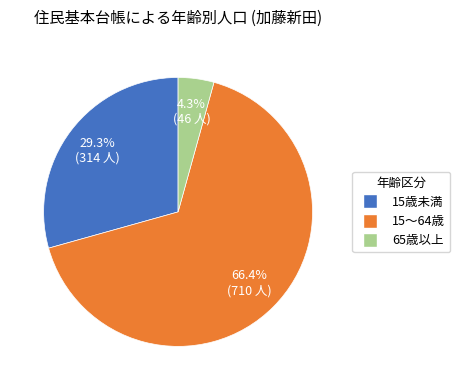

Which slice is the largest?

15～64歳